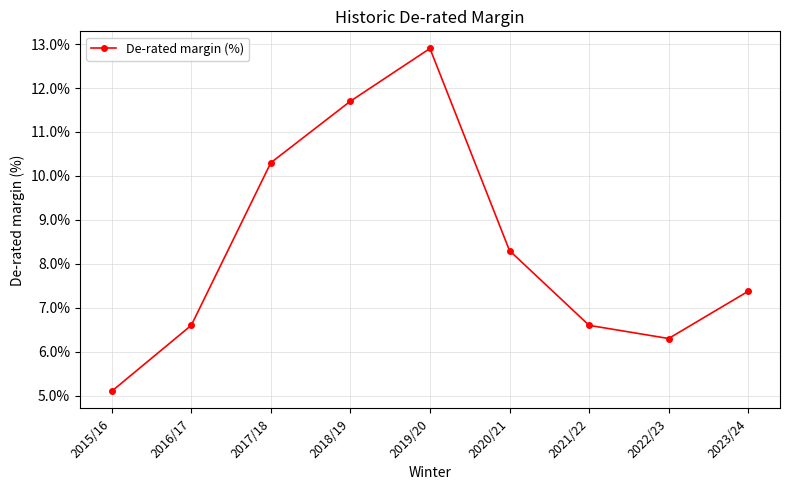

The value at 2021/22 is 11.2. True or false?

False